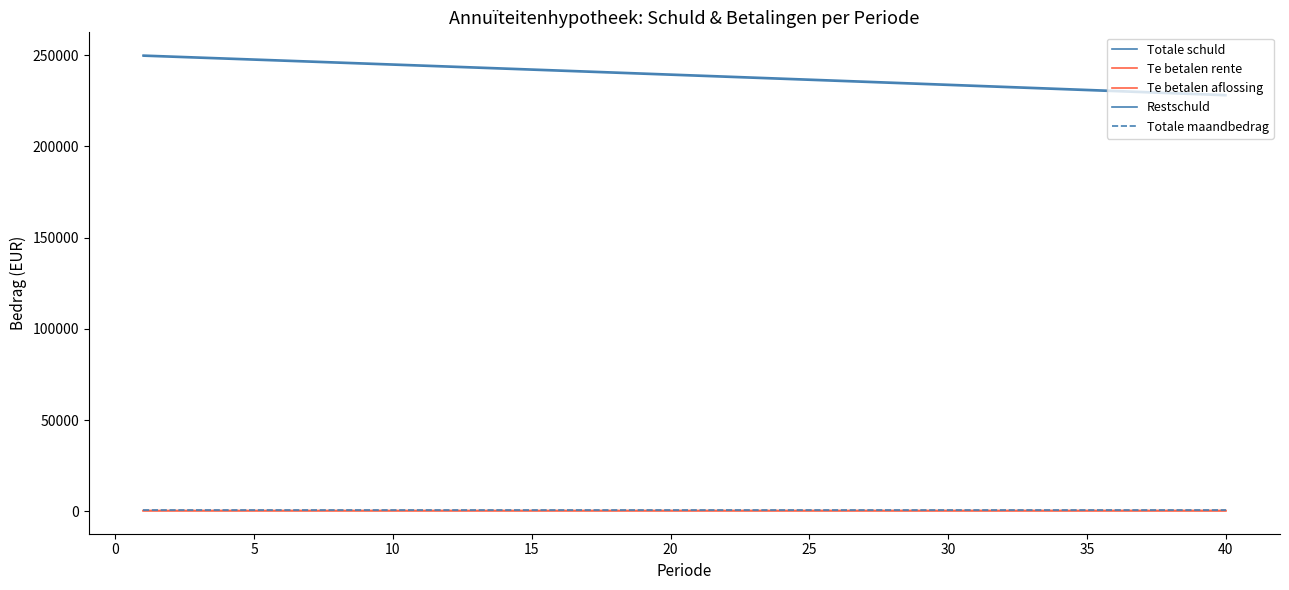

What is the greatest value displayed?

250000.0